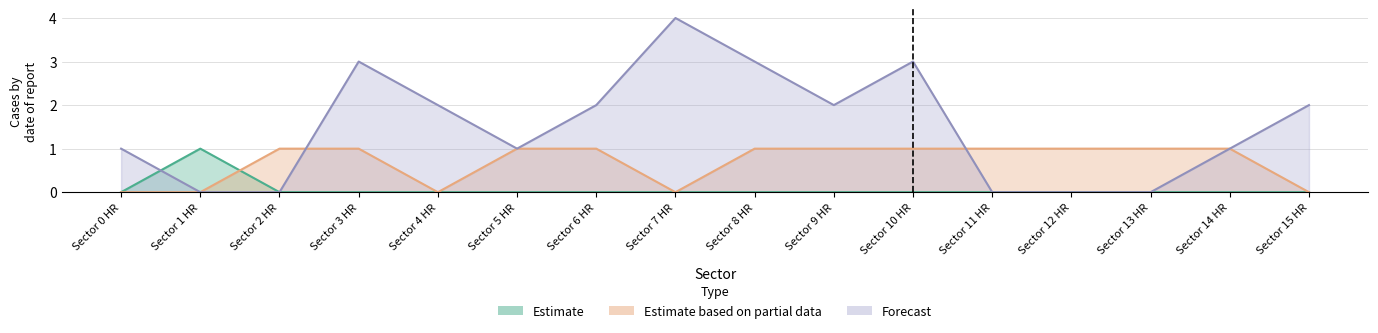

How many values in the Estimate series exceed 0?

1